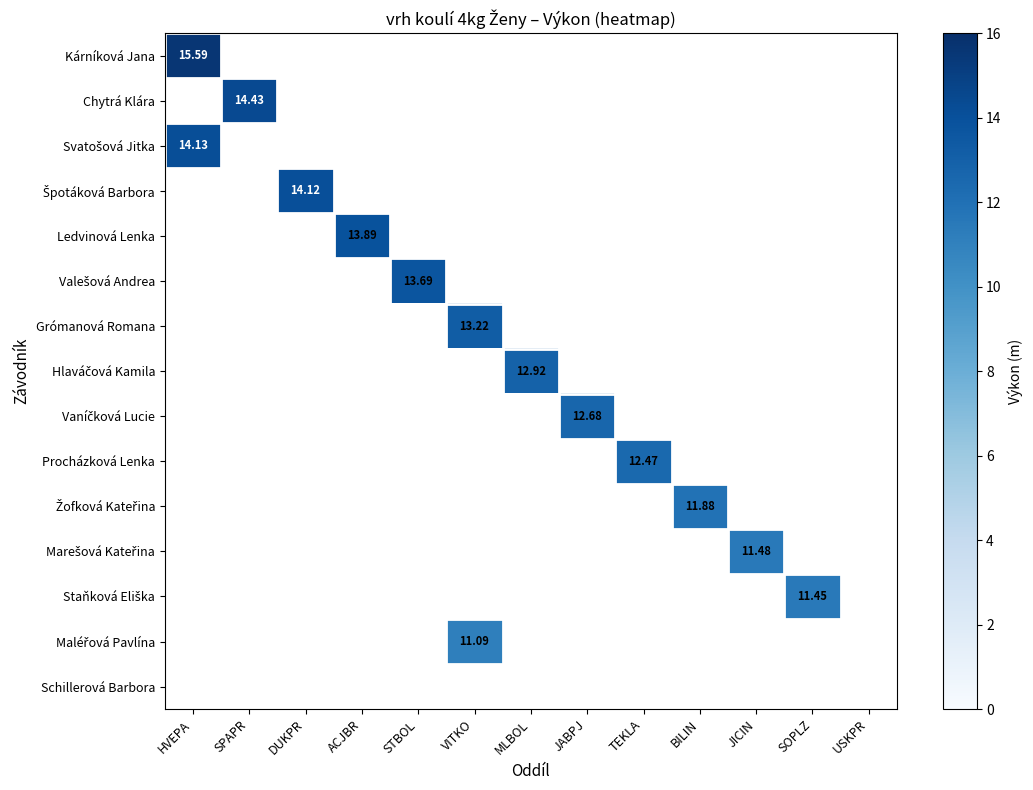

At which label does Kárníková Jana reach its minimum?

HVEPA